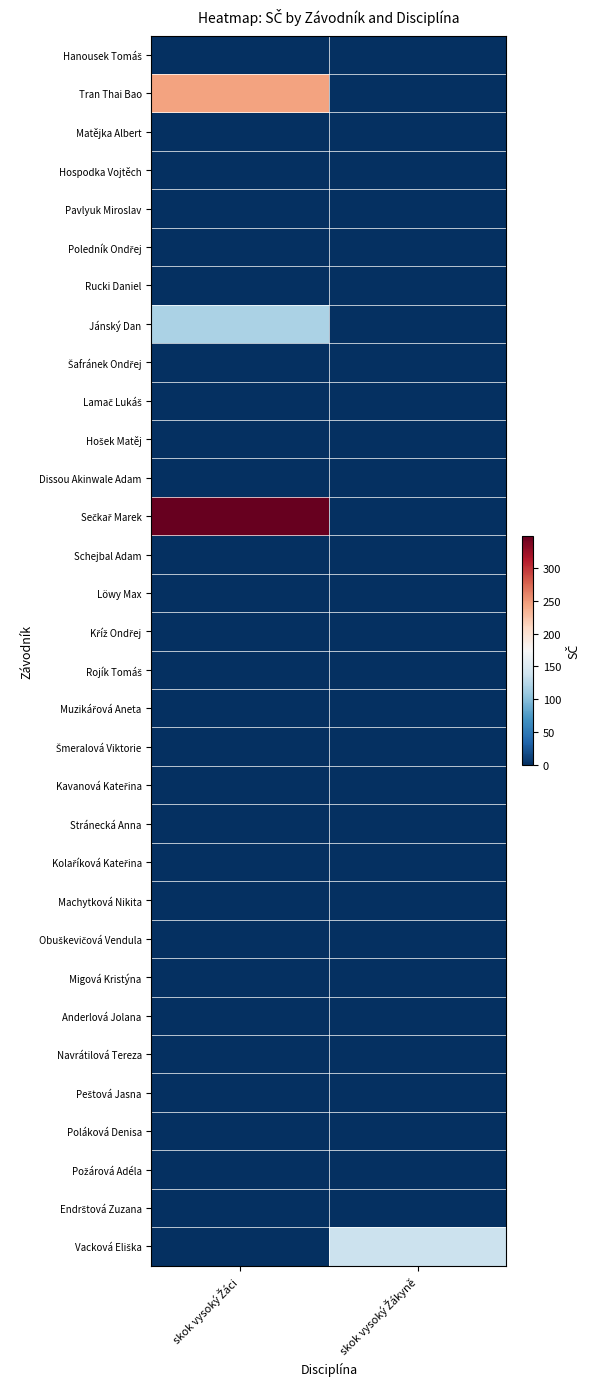

Rank the series at skok vysoký Žákyně from lowest to highest value.

Hanousek Tomáš, Tran Thai Bao, Matějka Albert, Hospodka Vojtěch, Pavlyuk Miroslav, Poledník Ondřej, Rucki Daniel, Jánský Dan, Šafránek Ondřej, Lamač Lukáš, Hošek Matěj, Dissou Akinwale Adam, Sečkař Marek, Schejbal Adam, Löwy Max, Kříž Ondřej, Rojík Tomáš, Muzikářová Aneta, Šmeralová Viktorie, Kavanová Kateřina, Stránecká Anna, Kolaříková Kateřina, Machytková Nikita, Obuškevičová Vendula, Migová Kristýna, Anderlová Jolana, Navrátilová Tereza, Peštová Jasna, Poláková Denisa, Požárová Adéla, Endrštová Zuzana, Vacková Eliška